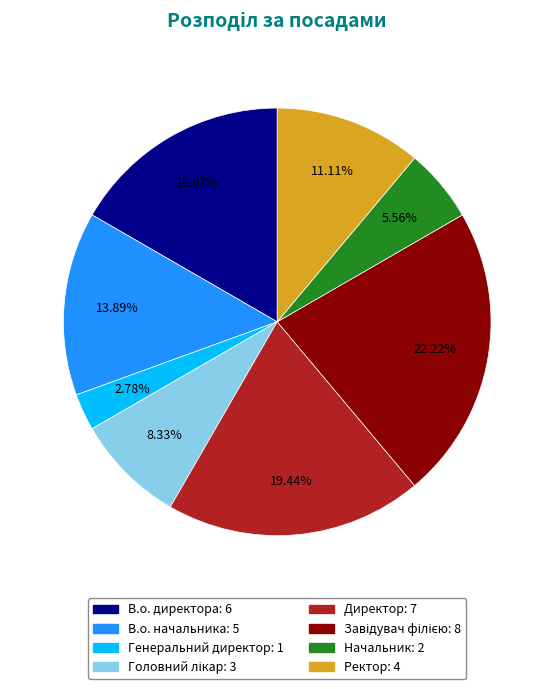

To the nearest percent, what is the difference between the В.о. директора and Начальник slice percentages?

11%